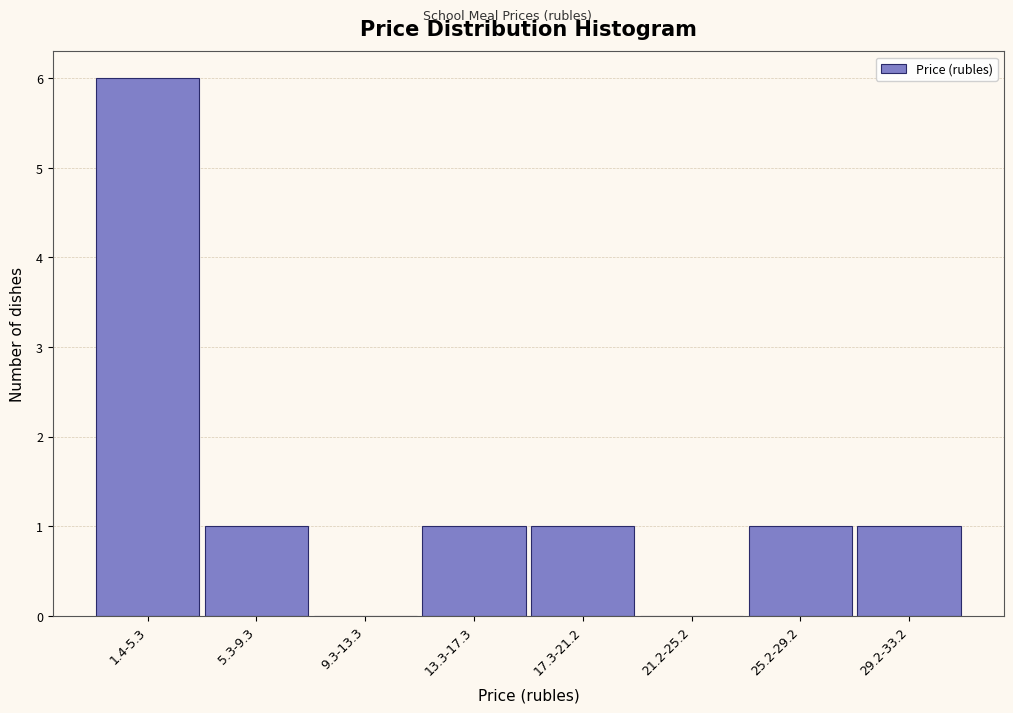

Reading right to left, list all the values displayed in this chart.

29.2-33.2=1	25.2-29.2=1	21.2-25.2=0	17.3-21.2=1	13.3-17.3=1	9.3-13.3=0	5.3-9.3=1	1.4-5.3=6